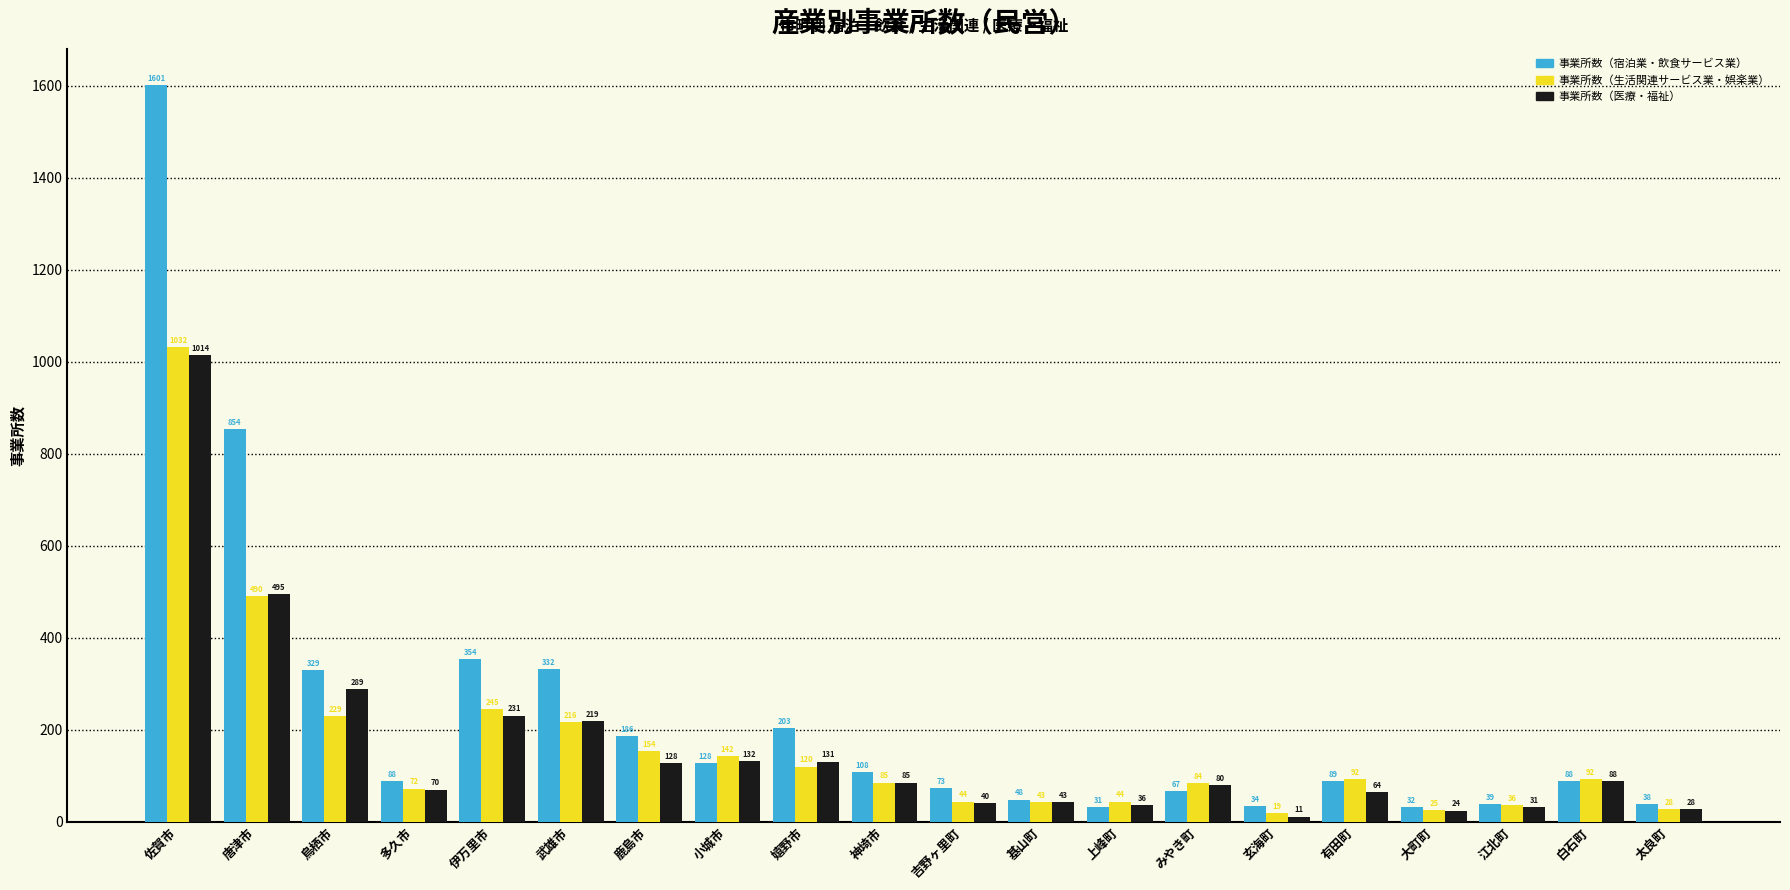

Reading left to right, list all the values displayed in this chart.

事業所数（宿泊業・飲食サービス業）: 佐賀市=1601	唐津市=854	鳥栖市=329	多久市=88	伊万里市=354	武雄市=332	鹿島市=186	小城市=128	嬉野市=203	神埼市=108	吉野ヶ里町=73	基山町=48	上峰町=31	みやき町=67	玄海町=34	有田町=89	大町町=32	江北町=39	白石町=88	太良町=38
事業所数（生活関連サービス業・娯楽業）: 佐賀市=1032	唐津市=490	鳥栖市=229	多久市=72	伊万里市=245	武雄市=216	鹿島市=154	小城市=142	嬉野市=120	神埼市=85	吉野ヶ里町=44	基山町=43	上峰町=44	みやき町=84	玄海町=19	有田町=92	大町町=25	江北町=36	白石町=92	太良町=28
事業所数（医療・福祉）: 佐賀市=1014	唐津市=495	鳥栖市=289	多久市=70	伊万里市=231	武雄市=219	鹿島市=128	小城市=132	嬉野市=131	神埼市=85	吉野ヶ里町=40	基山町=43	上峰町=36	みやき町=80	玄海町=11	有田町=64	大町町=24	江北町=31	白石町=88	太良町=28